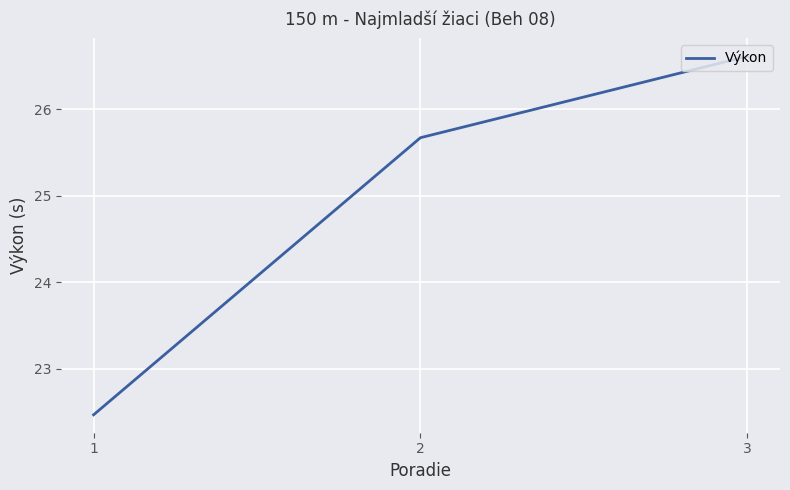

Where is the data nearest to the value 24?

1